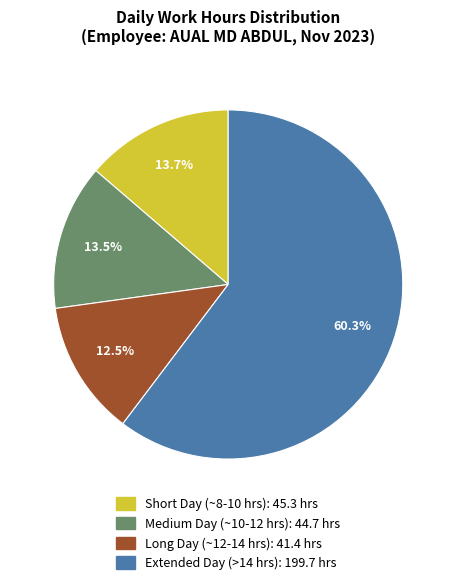

Is there any slice that represents more than half of the pie?

Yes